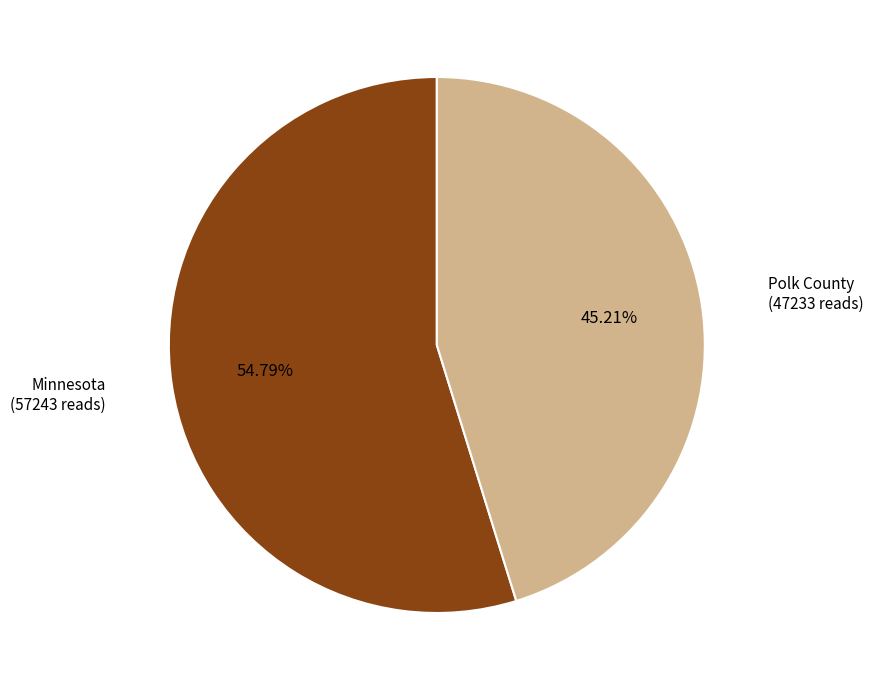

What is the smallest slice in the pie chart?

Polk County